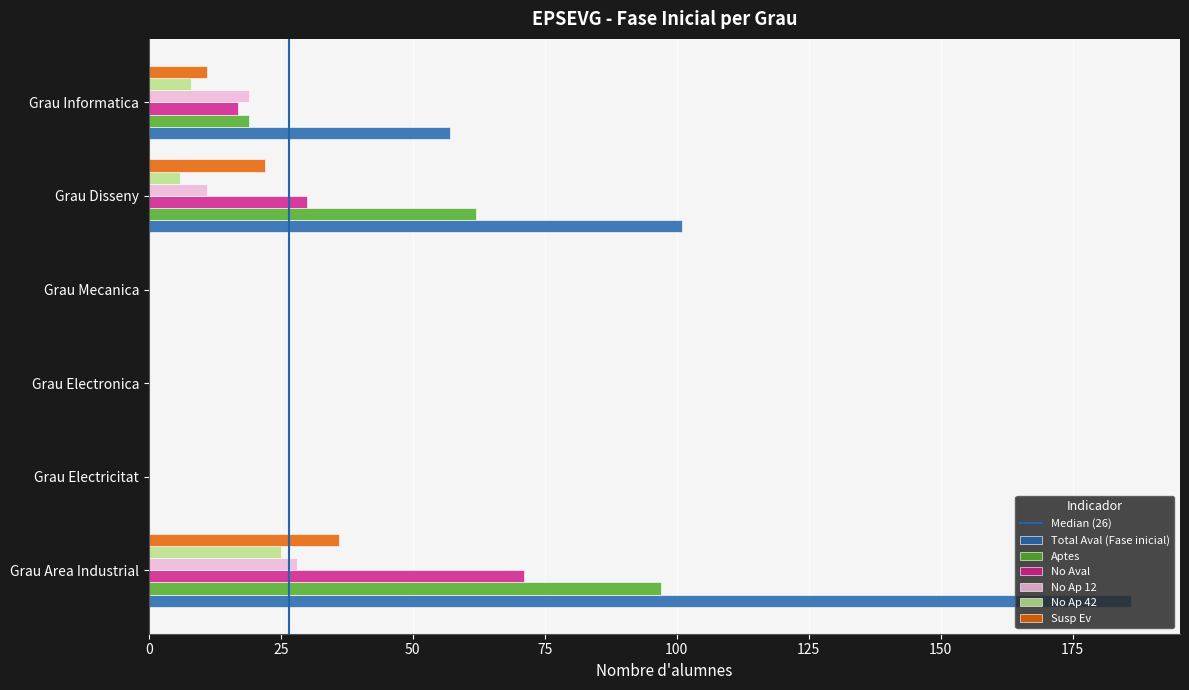

The No Ap 42 series shows 0 at Grau Electricitat. True or false?

True